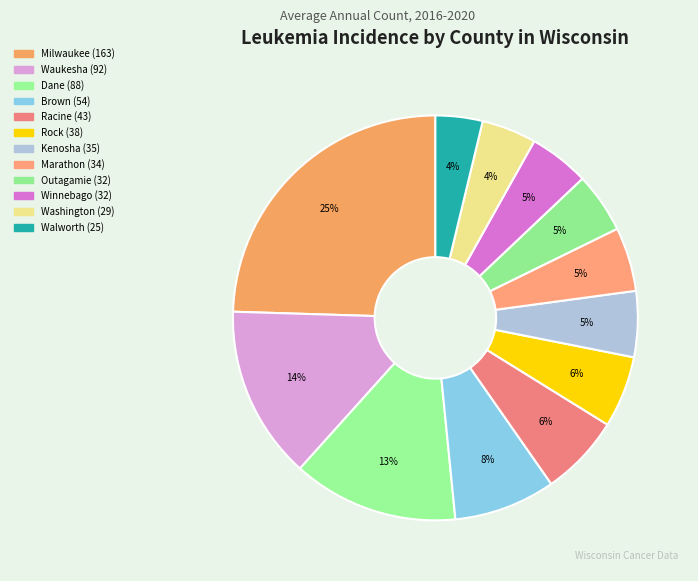

Is there a majority slice in this chart?

No